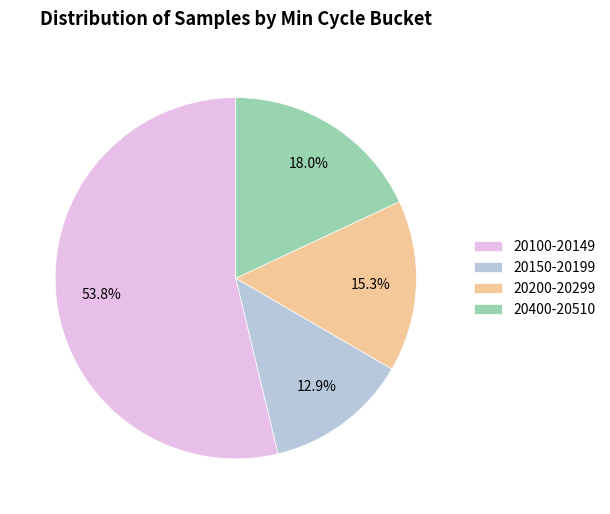

How many segments does this pie chart have?

4